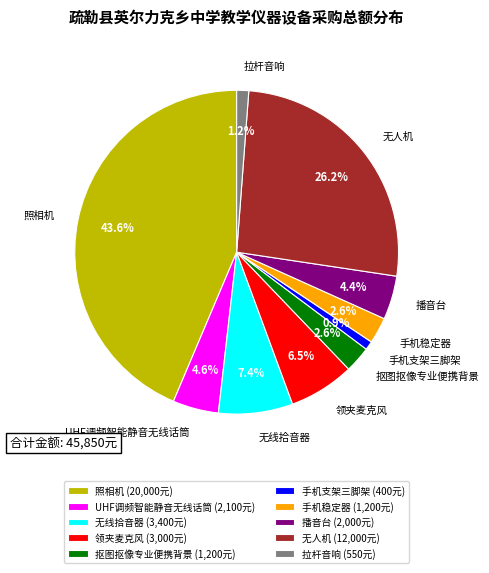

How many segments does this pie chart have?

10